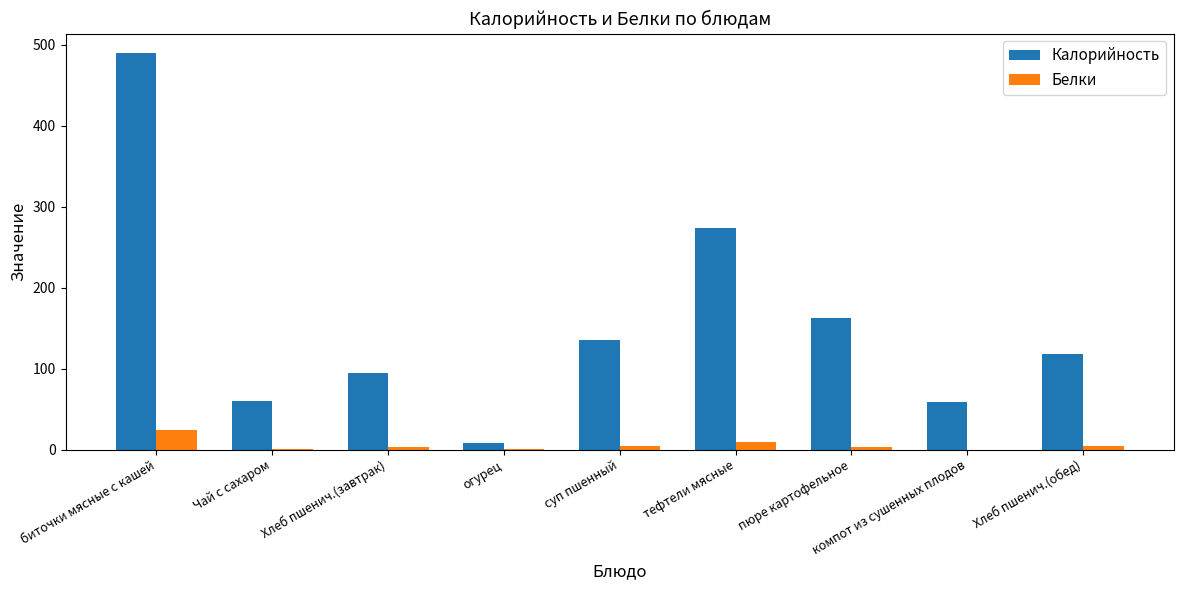

Which category has the highest value across all series?

биточки мясные с кашей